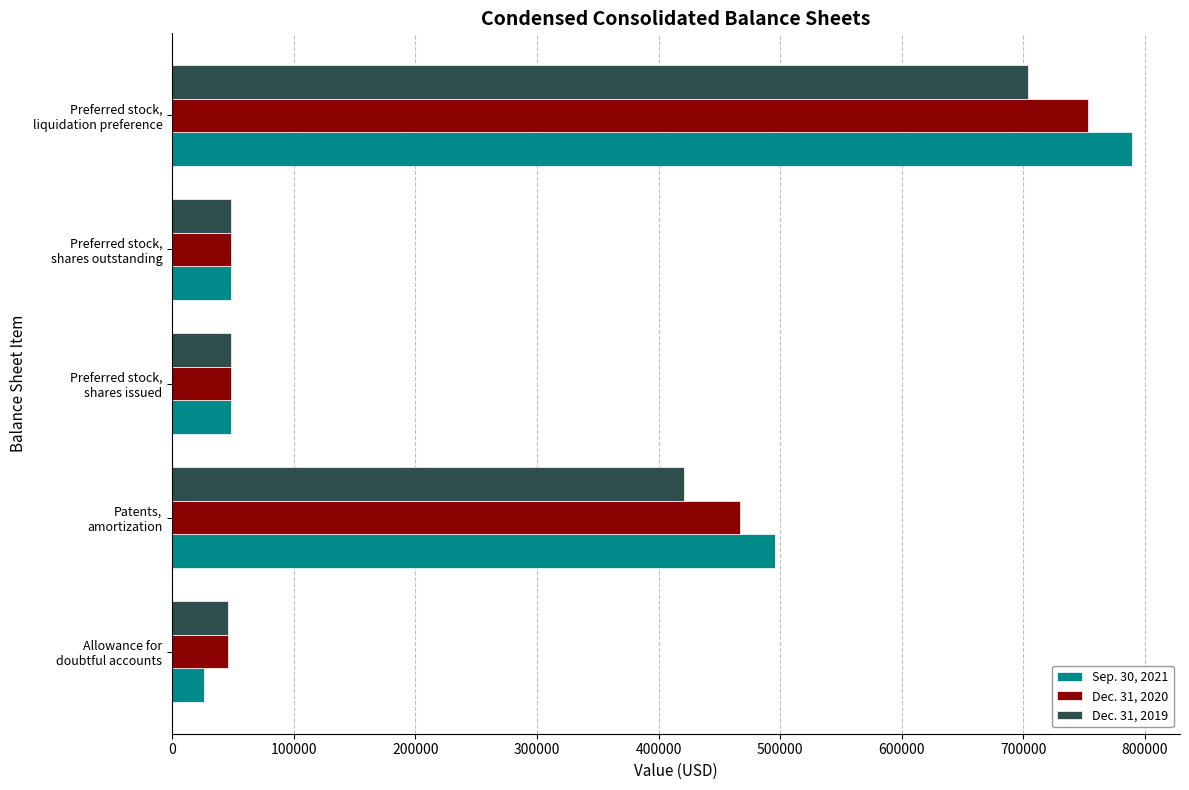

What is the smallest value displayed?

26000